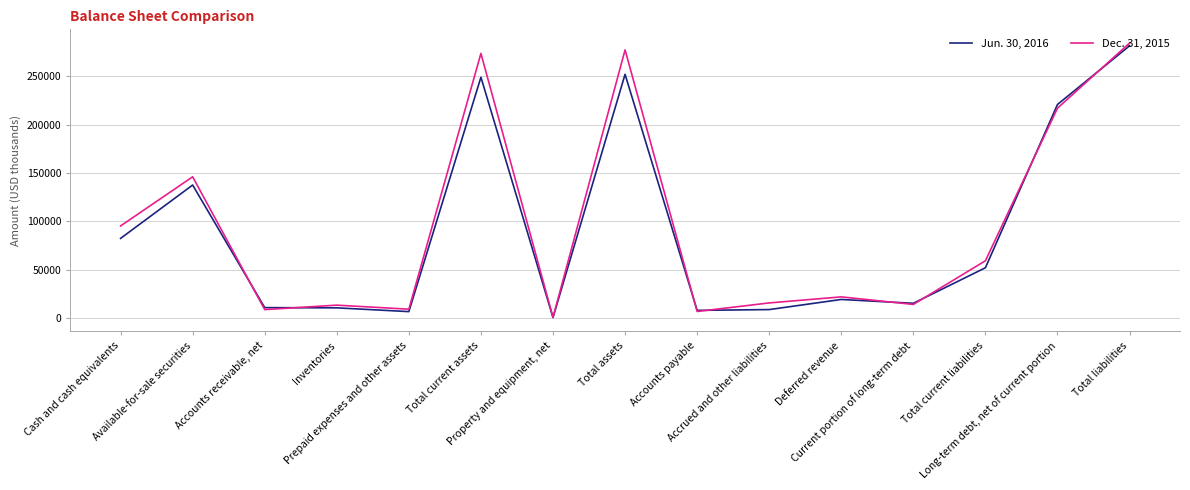

Between Total current assets and Property and equipment, net, which series saw the biggest shift?

Dec. 31, 2015